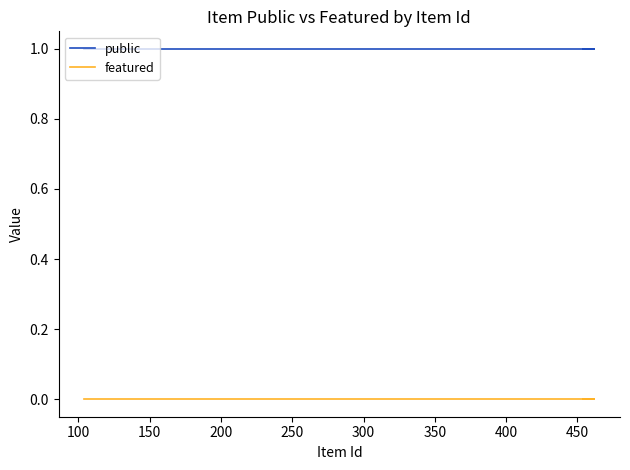

What is the difference between the highest and lowest values at 400?

1